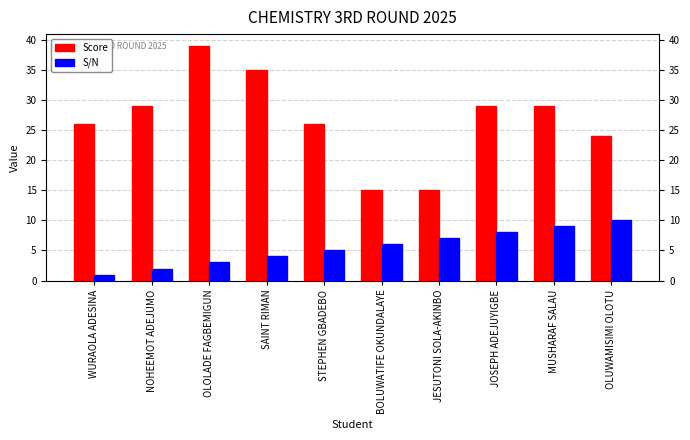

How many bars are there in each group?

2